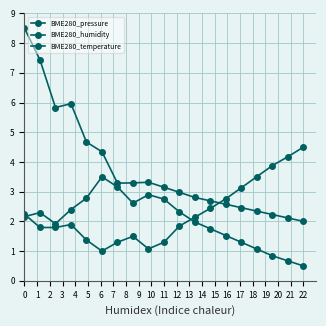

How many data points in BME280_temperature are above 1?

18